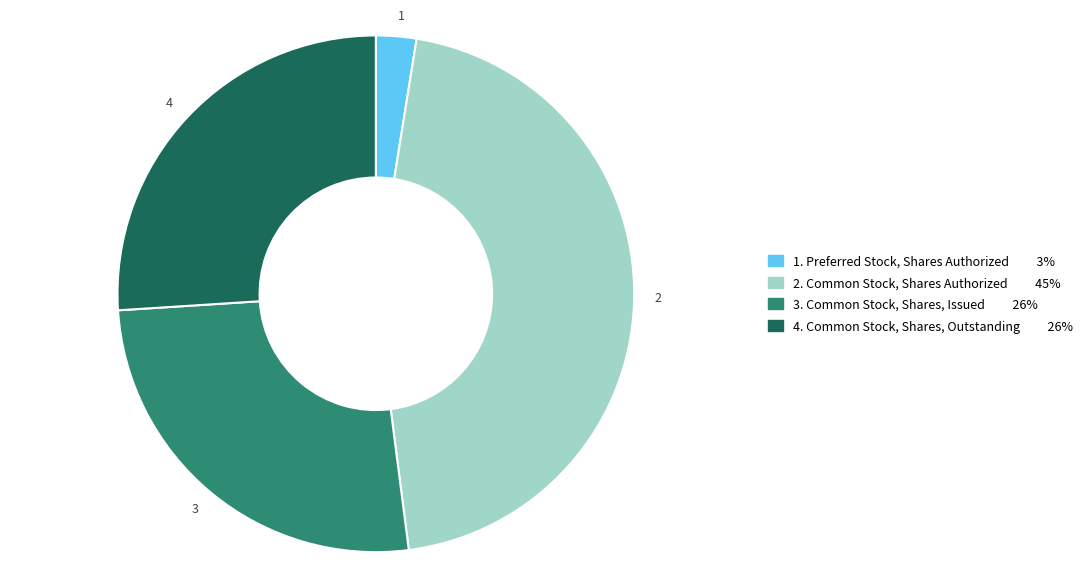

Is the sum of 2 and 1 greater than half?

No